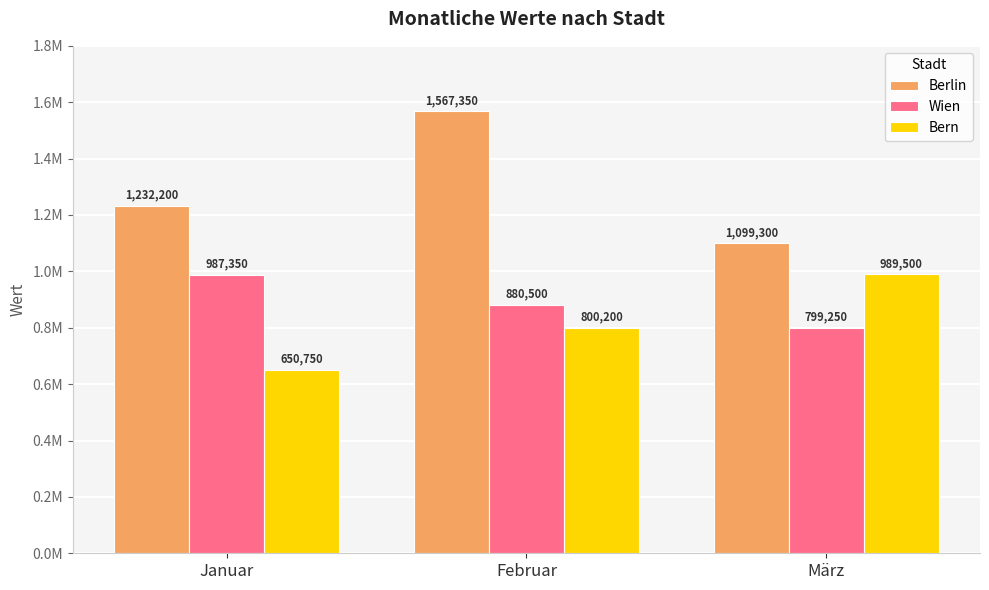

Rank the series by their maximum value, from lowest to highest.

Wien, Bern, Berlin